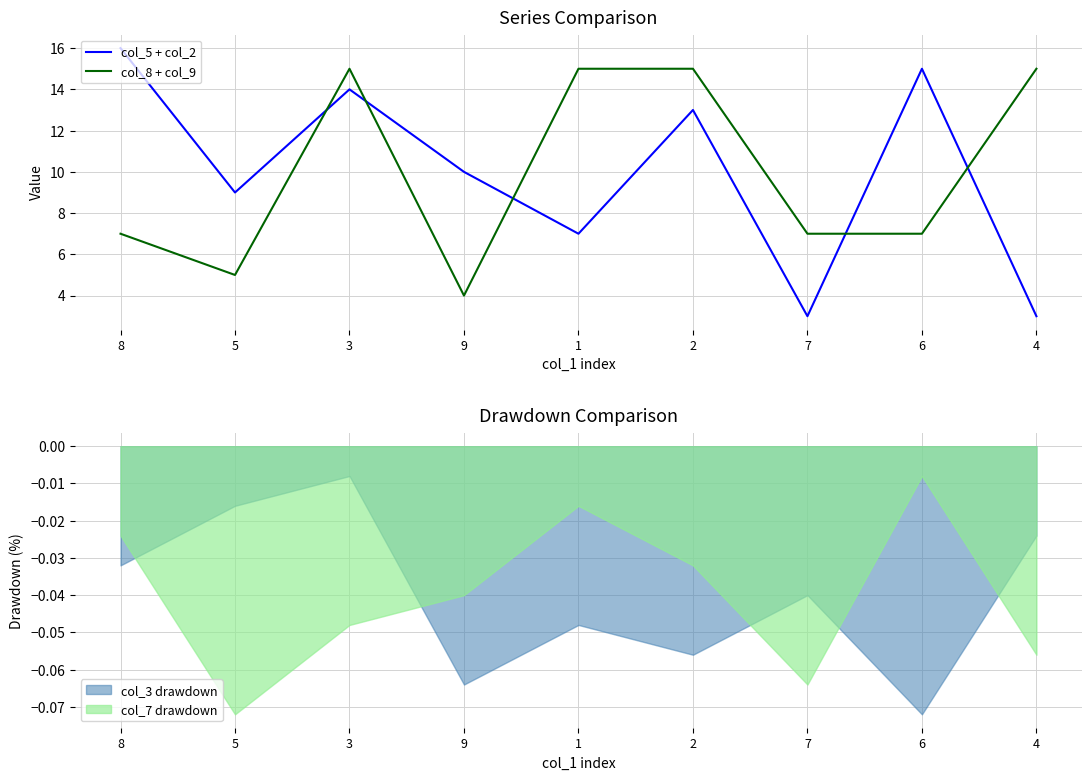

Between which two adjacent categories do col_8 + col_9 and col_5 + col_2 first intersect?

5 and 3